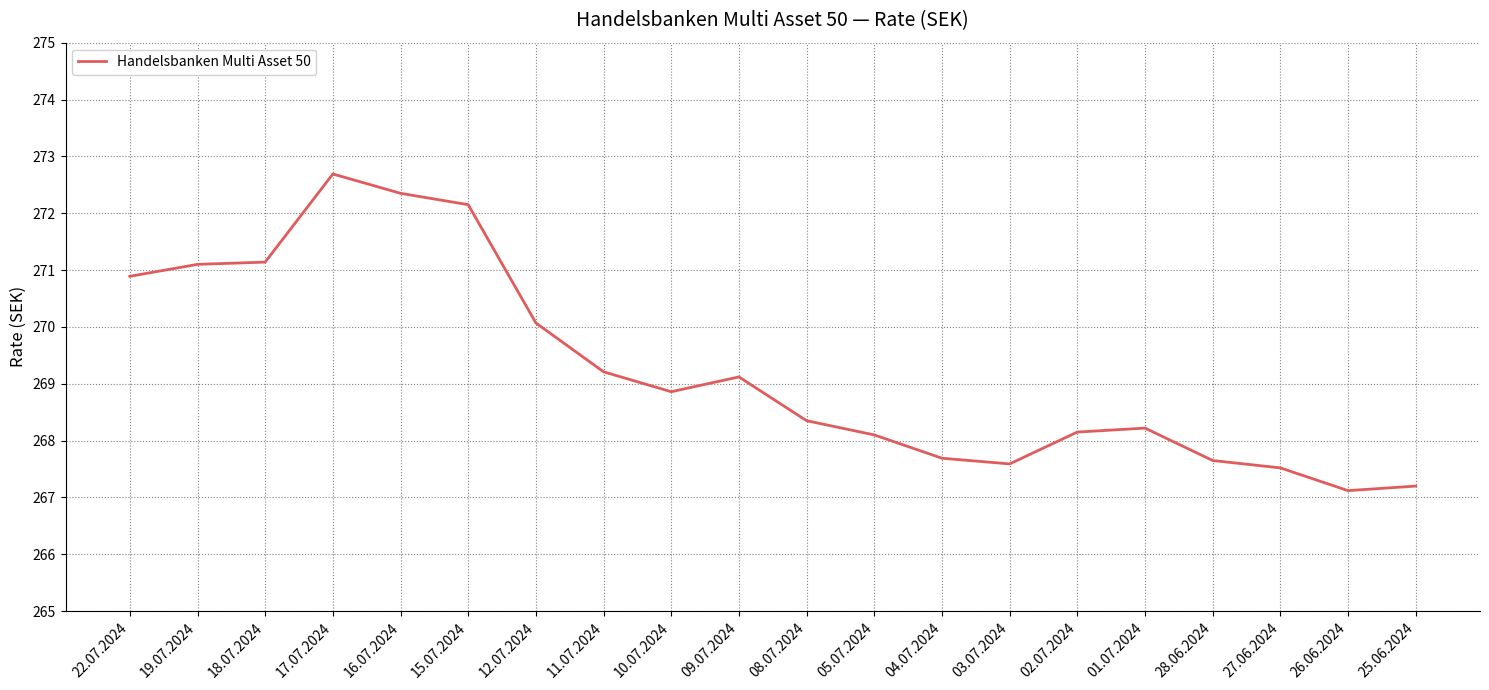

What is the ratio of the value at 22.07.2024 to the value at 19.07.2024?

1.0